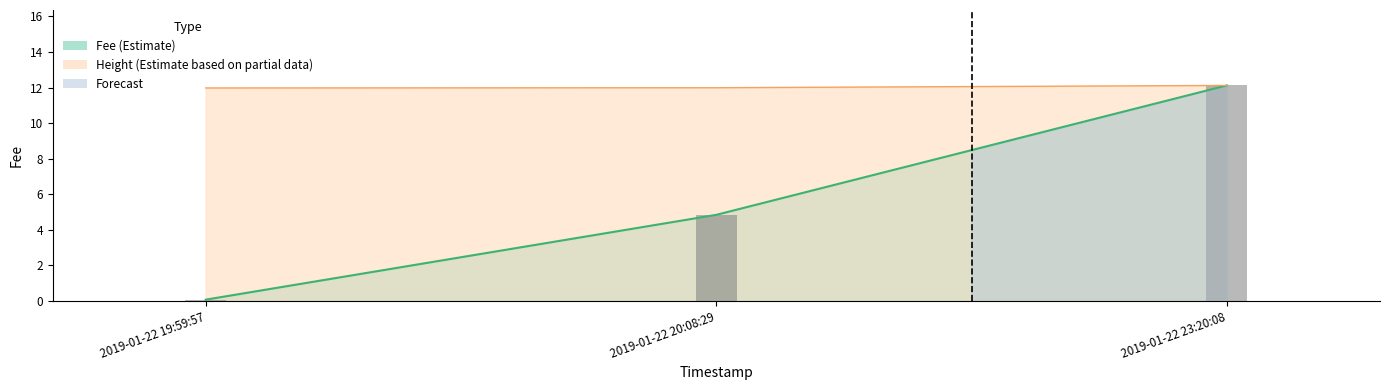

Reading left to right, transcribe all the data shown in this chart.

0.1	4.8	12.1